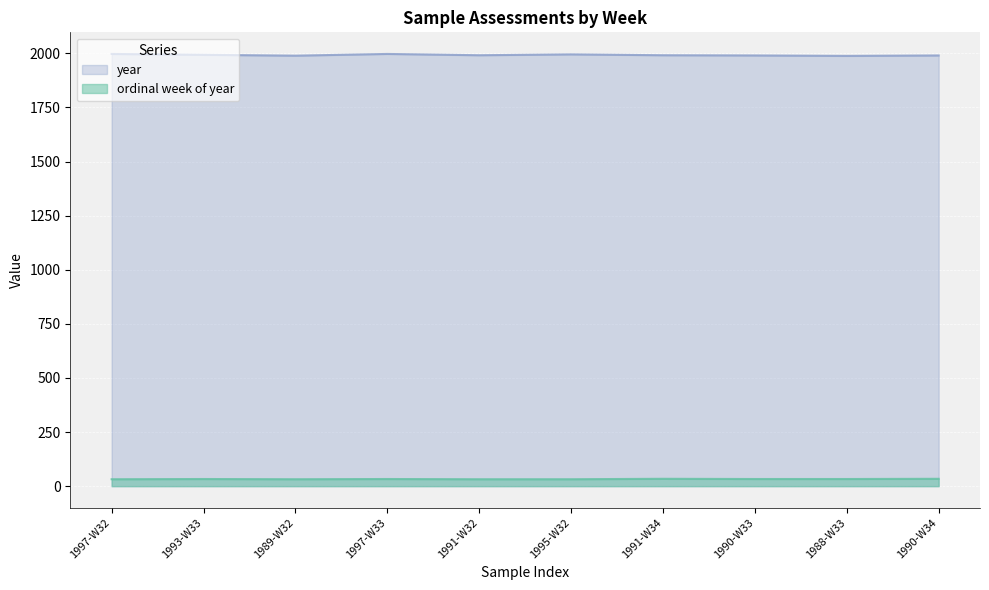

Reading left to right, extract all data points from this chart.

ordinal week of year: 32	33	32	33	32	32	34	33	33	34
year: 1997	1993	1989	1997	1991	1995	1991	1990	1988	1990